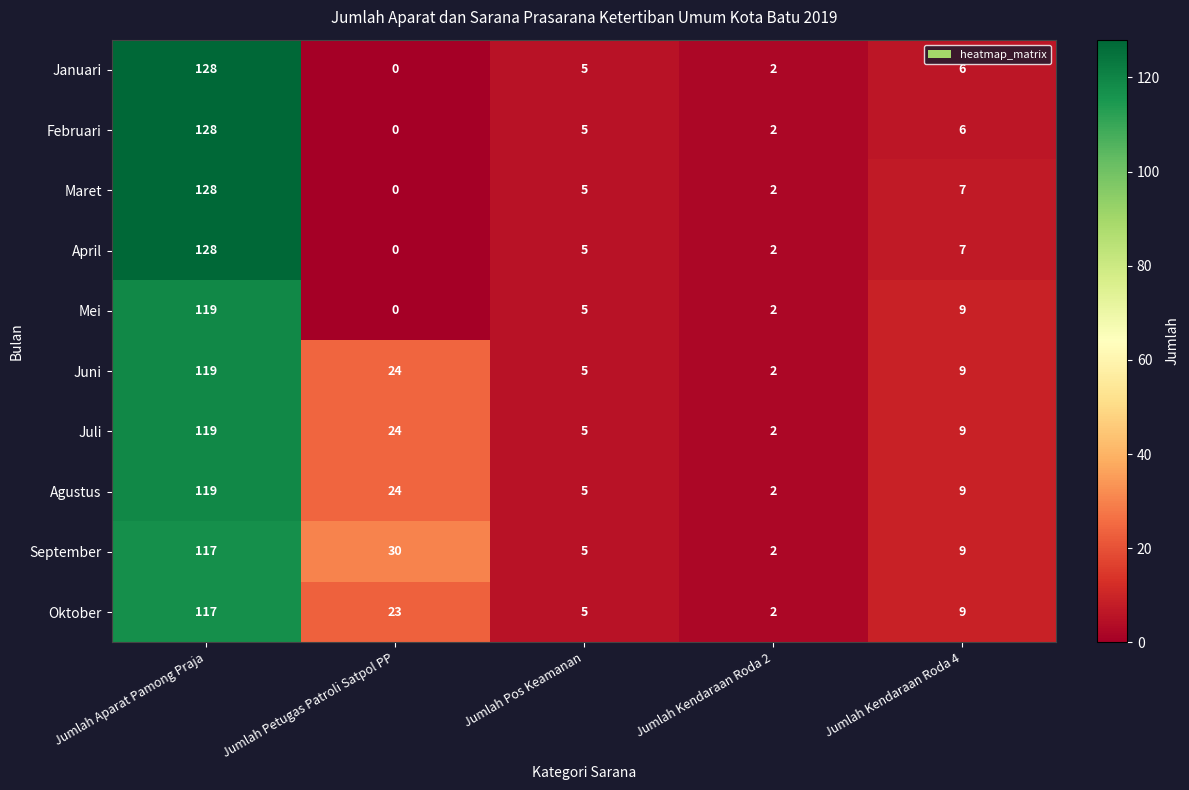

What is the sum of all Juli values?

159